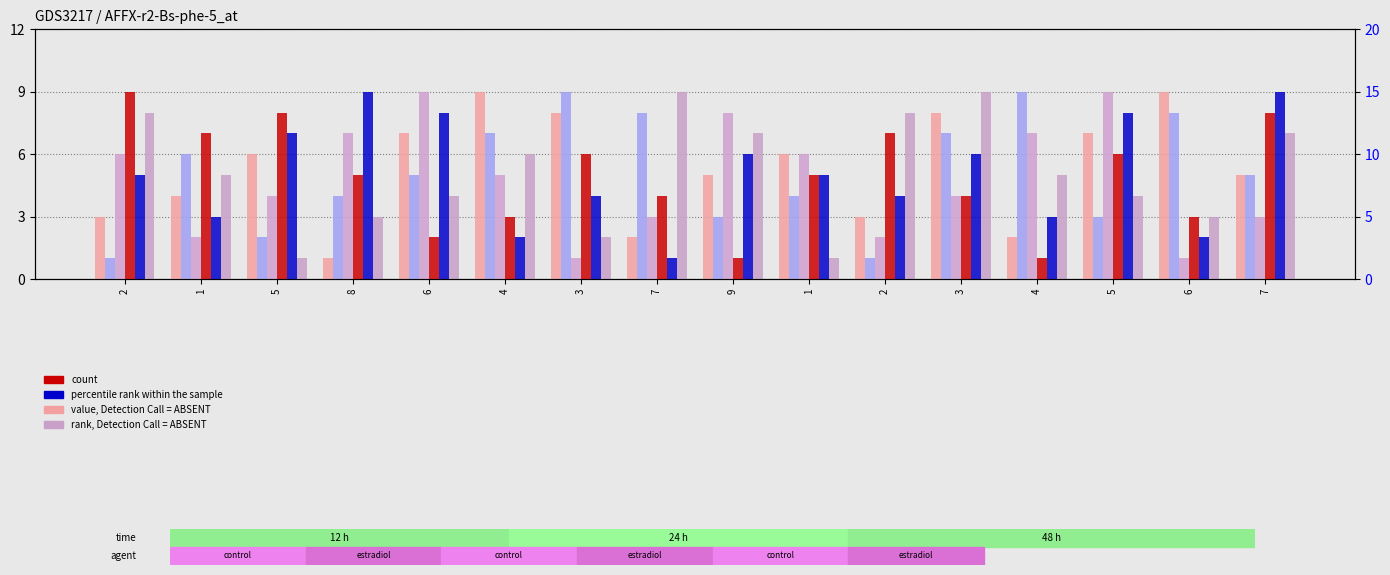

What is the minimum value for col_4?

1